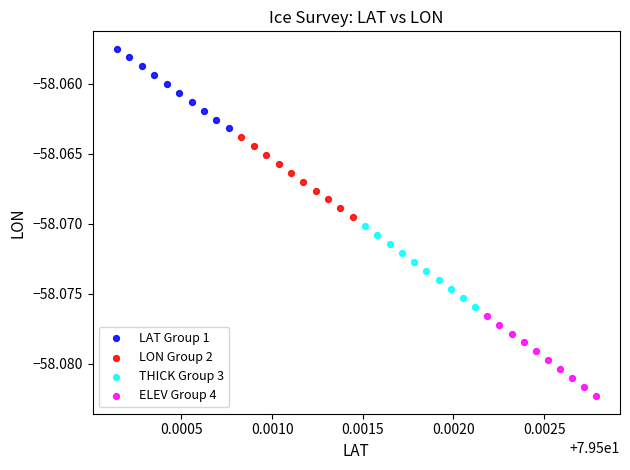

What are all the series names shown in the legend?

LAT Group 1, LON Group 2, THICK Group 3, ELEV Group 4